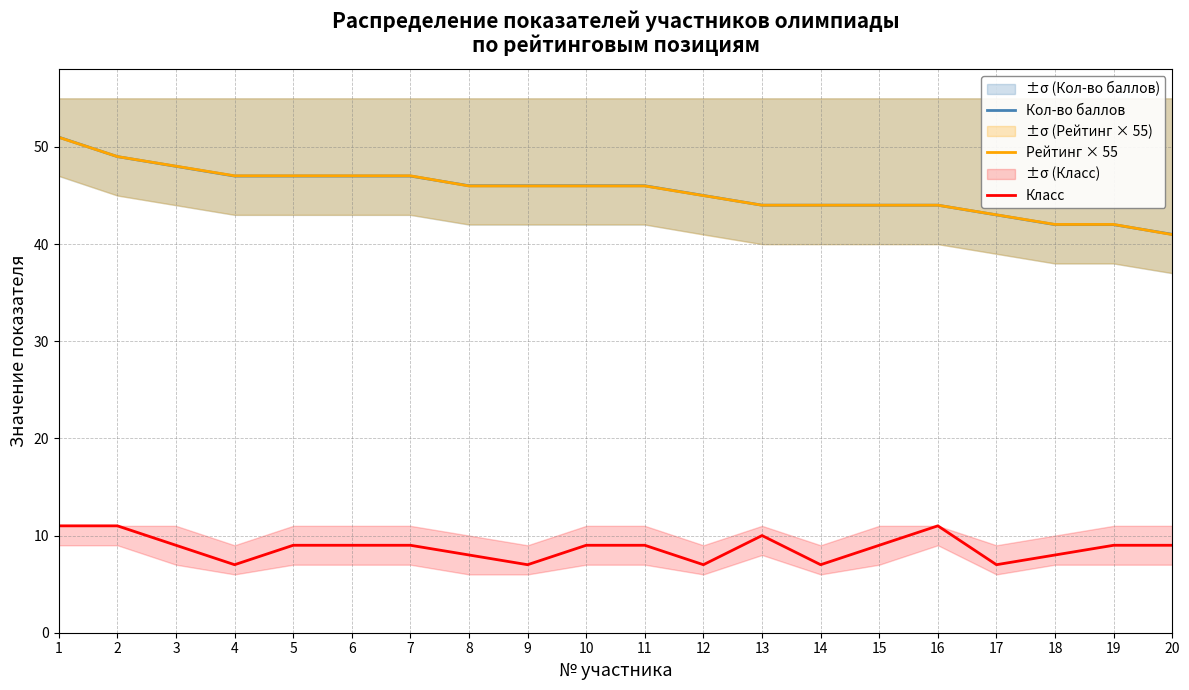

True or false: Класс has more than 1 interior local peaks.

True